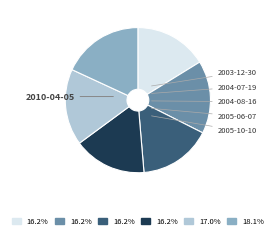

To the nearest percent, what is the combined percentage of 2005-10-10 and 2004-08-16?

33%